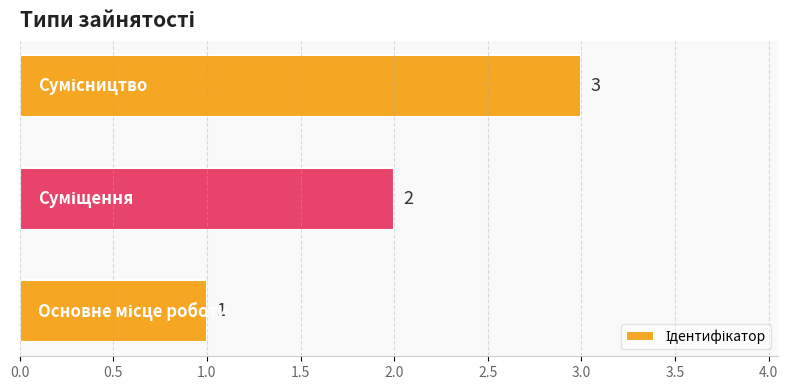

What is the sum of all values?

6